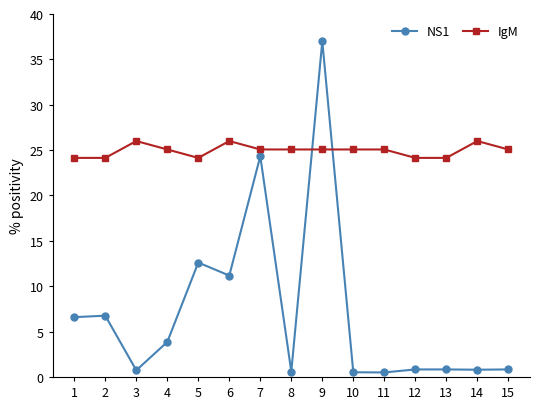

Is this an area chart (filled region under the line)?

No